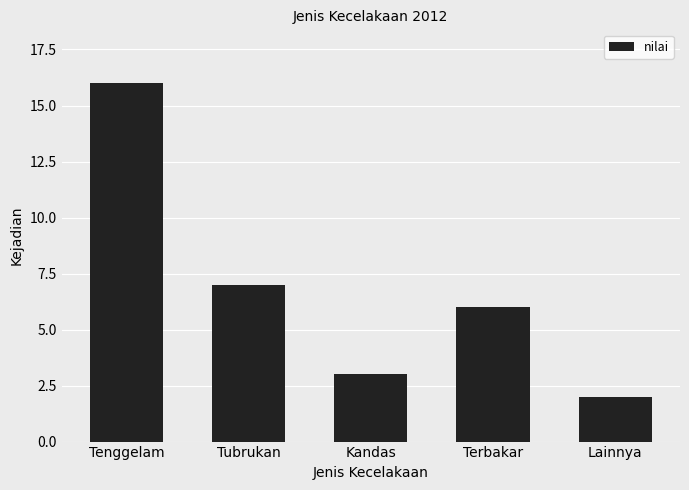

How many bars are there in total?

5